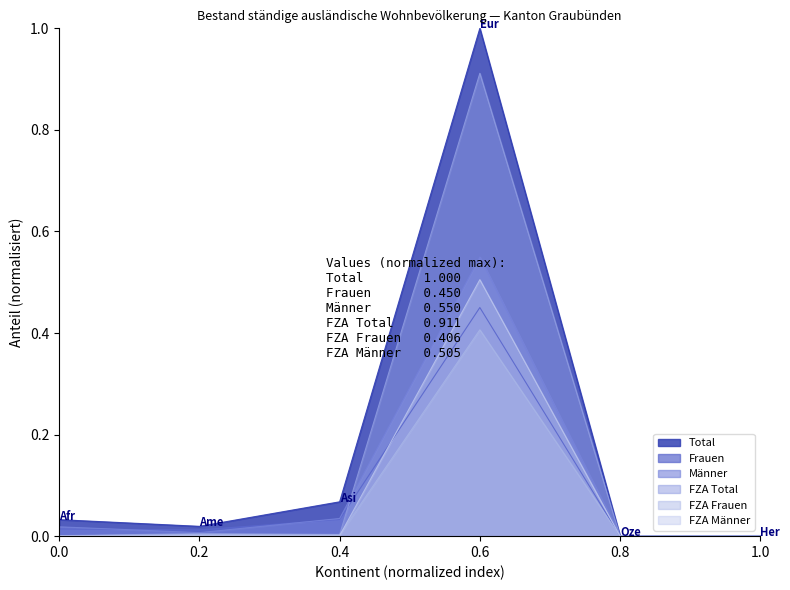

At how many categories does at least one series exceed 0?

6